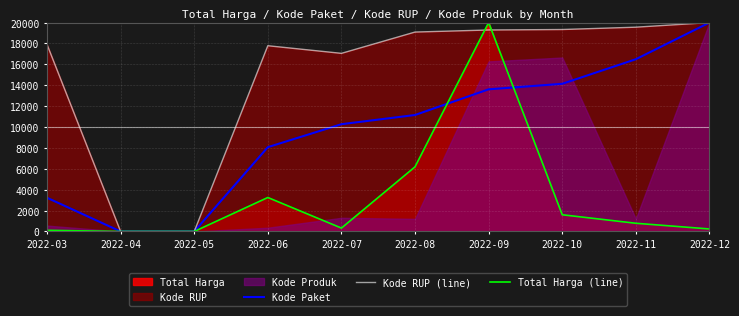

At 2022-09, list the series in order from smallest to largest.

Kode Paket, Kode RUP (line), Total Harga (line)